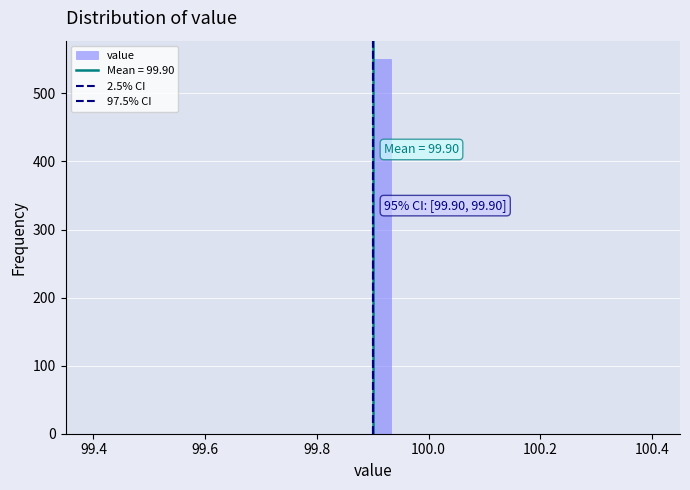

Around what value on the x-axis is the tallest bar? Give the approximate position of its centre, as read against the axis.

99.92